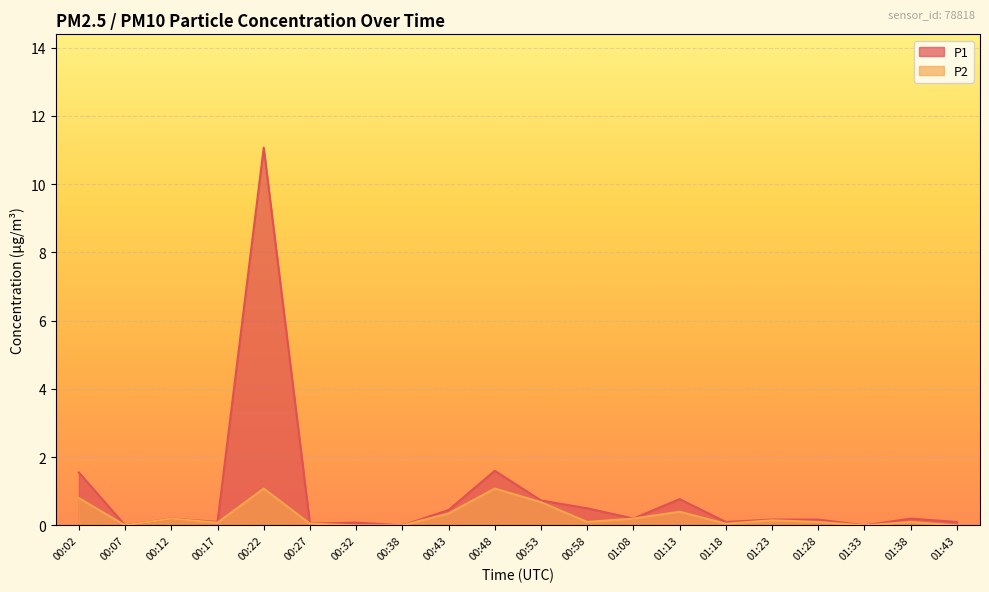

The value of P2 at 00:27 is 0.1. True or false?

True